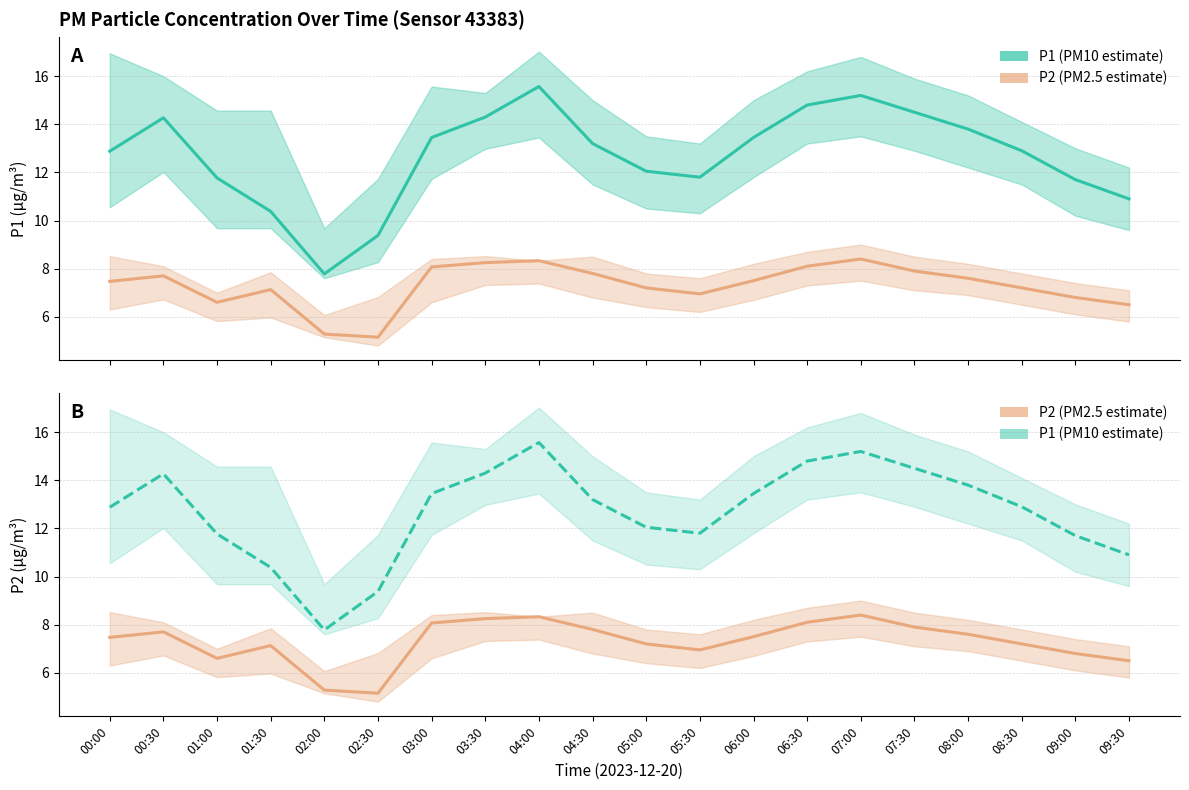

How many data points in P1 are above 13?

10